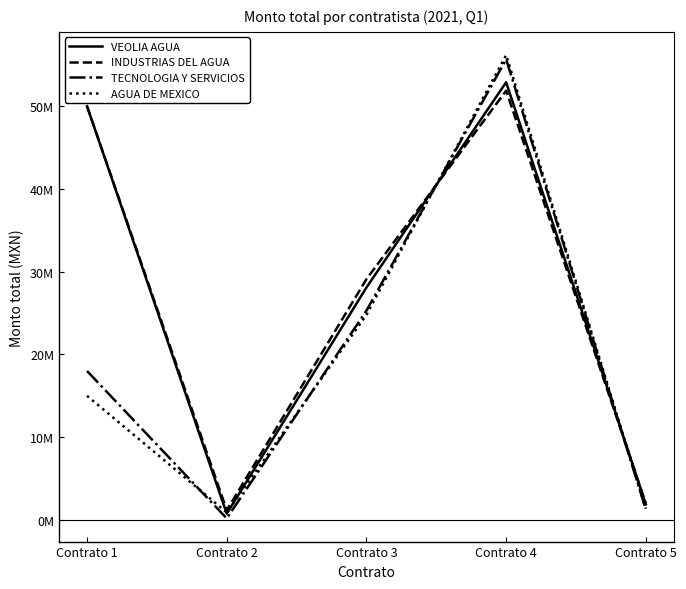

Does the chart display data point markers on the line(s)?

No